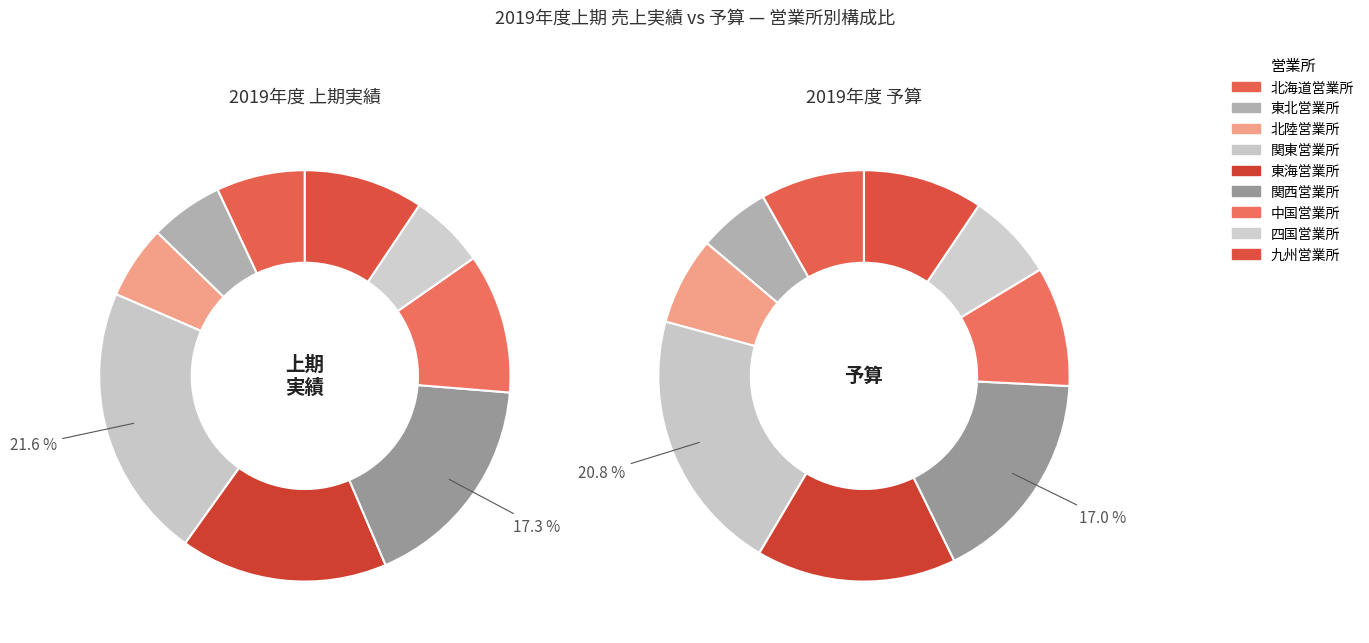

What percentage do 九州営業所 and 四国営業所 together represent?

15.3%